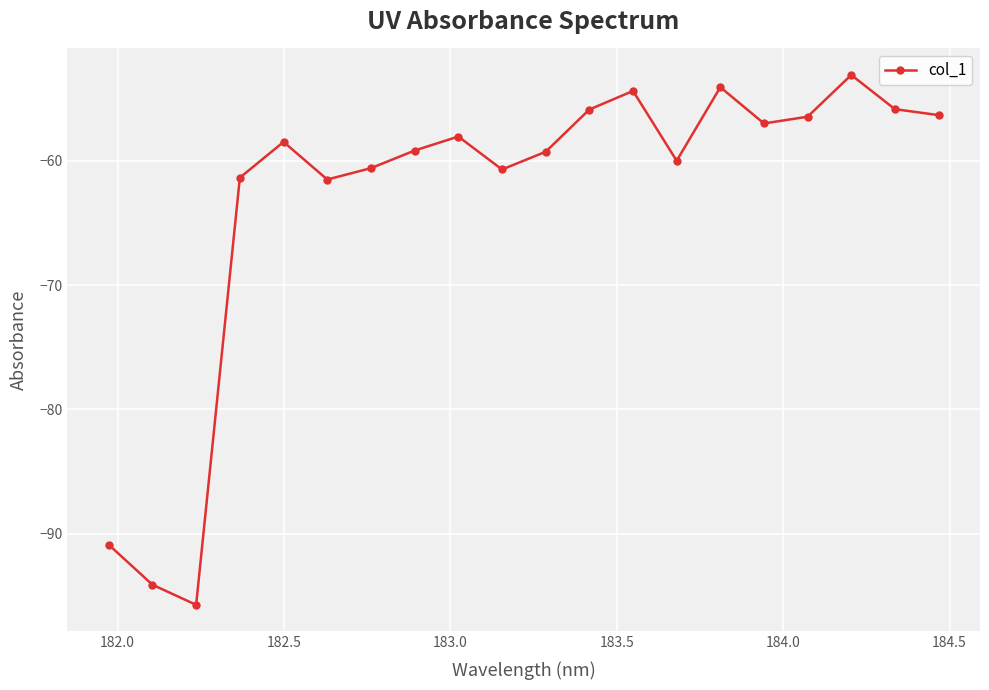

How many interior local valleys (lower than both neighbors) does the data have?

5